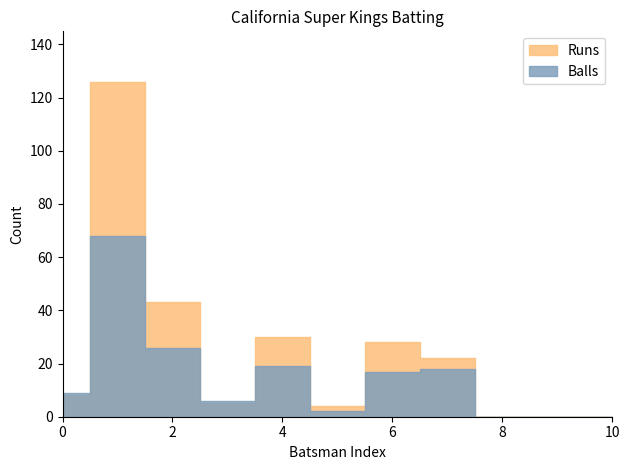

Reading right to left, extract all data points from this chart.

Runs: 0	0	0	22	28	4	30	5	43	126	8
Balls: 0	0	0	18	17	2	19	6	26	68	9